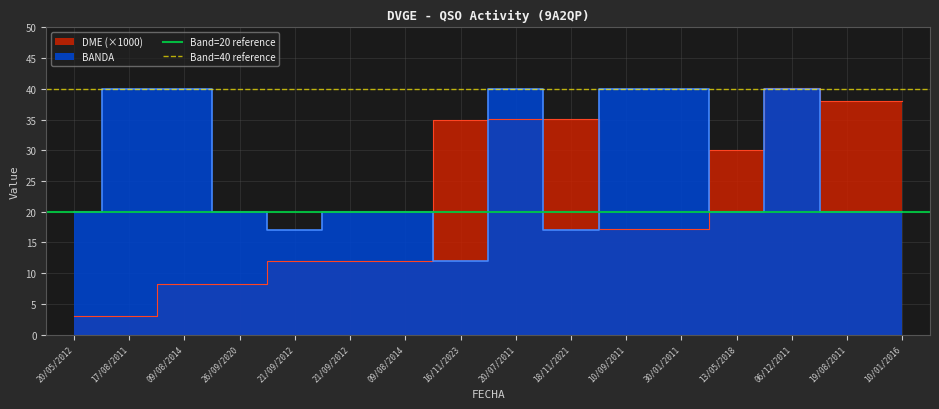

Is it true that Band=40 reference equals 40 at 17/08/2011?

True